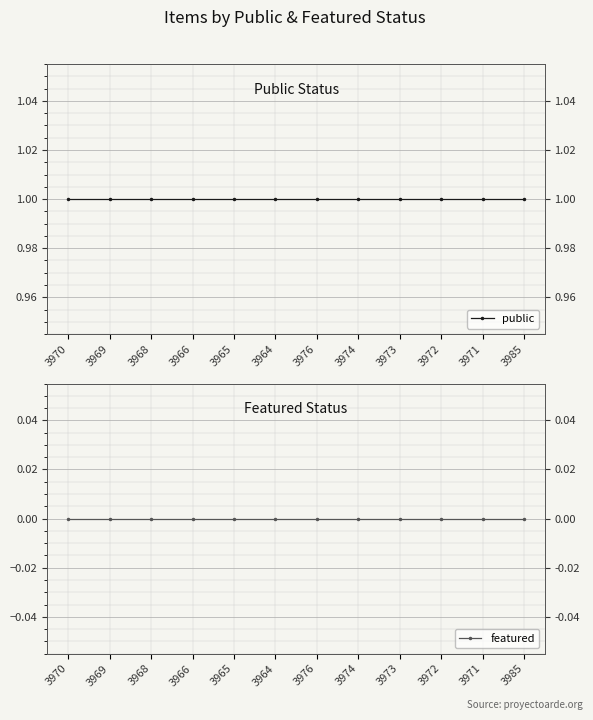

How many lines are shown in the chart?

2